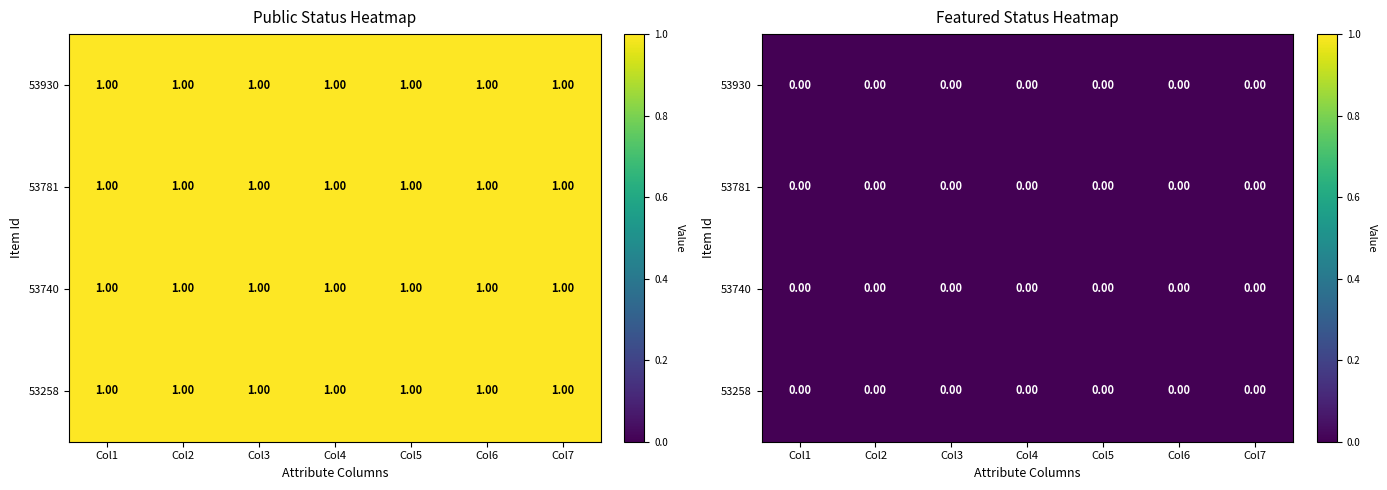

Reading right to left, extract all data points from this chart.

53930: featured=0	public=1
53781: featured=0	public=1
53740: featured=0	public=1
53258: featured=0	public=1